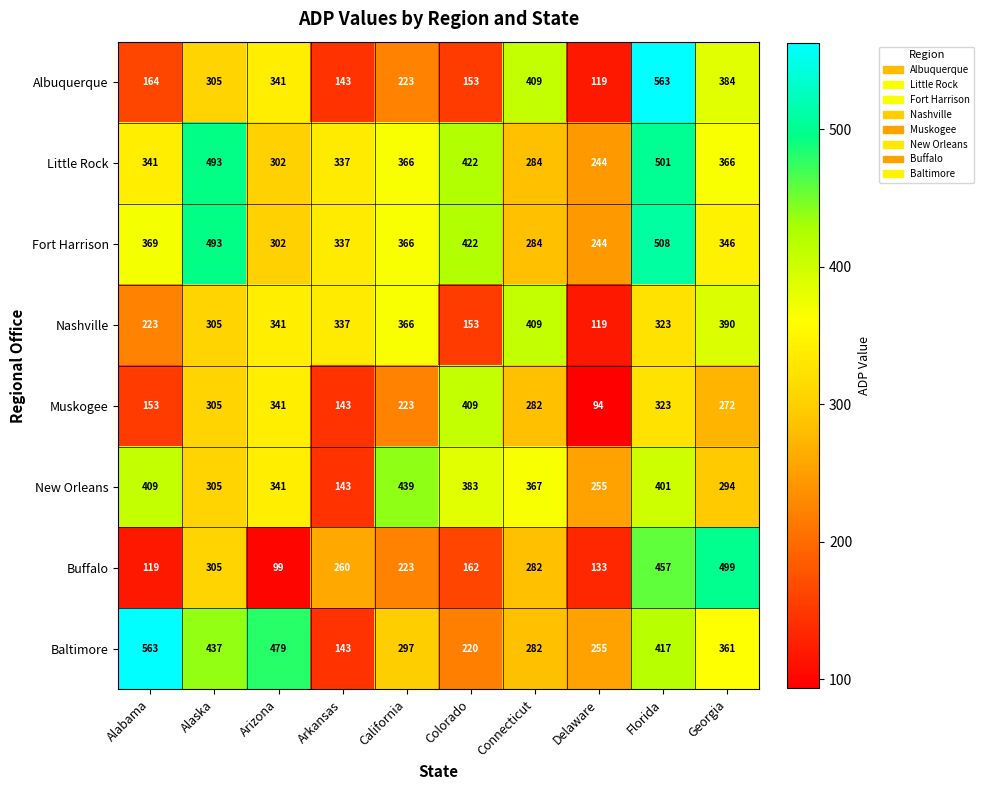

What is the maximum value shown in the chart?

563